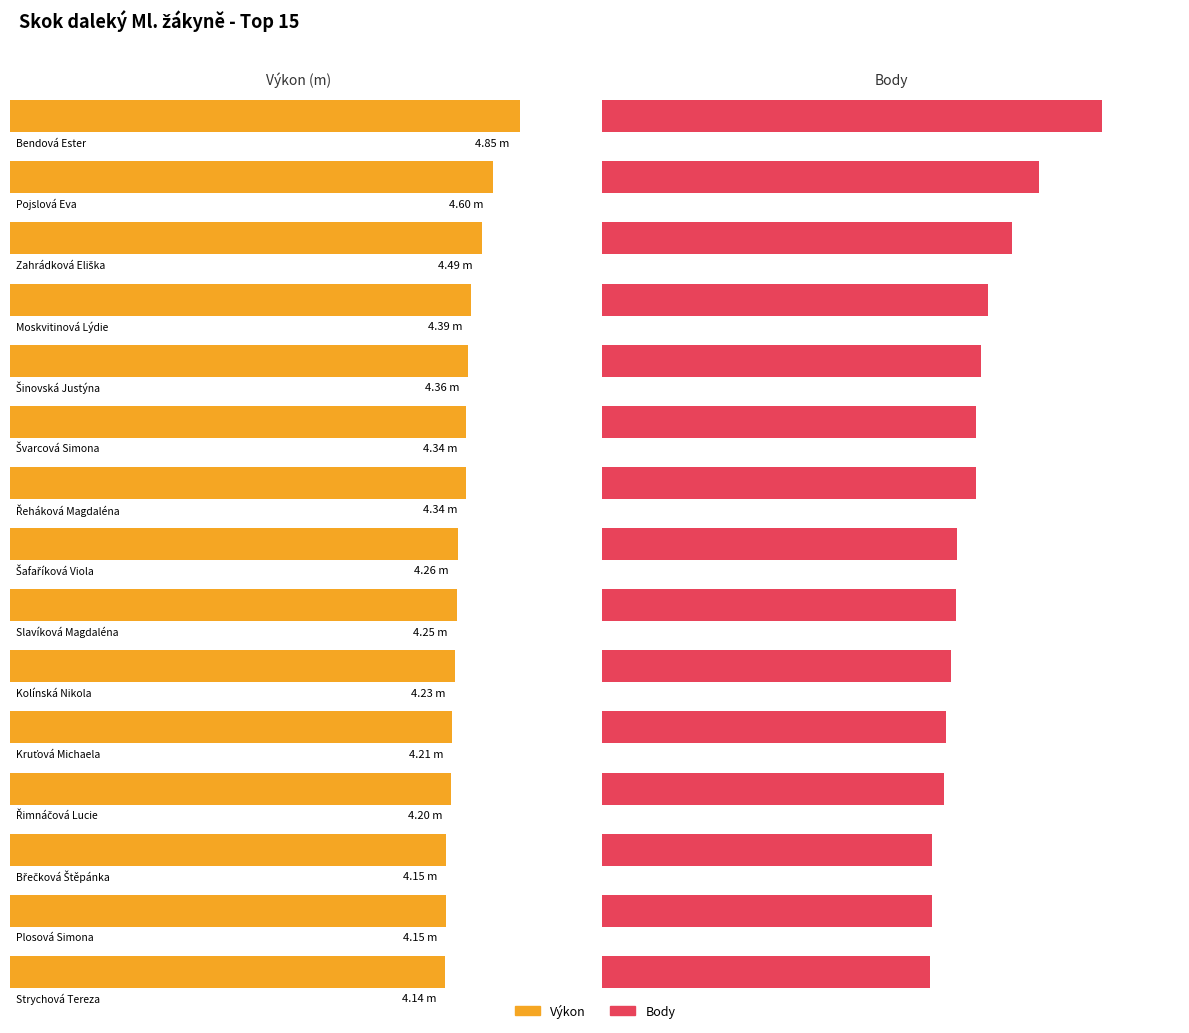

Where is the data nearest to the value 4?

Strychová Tereza